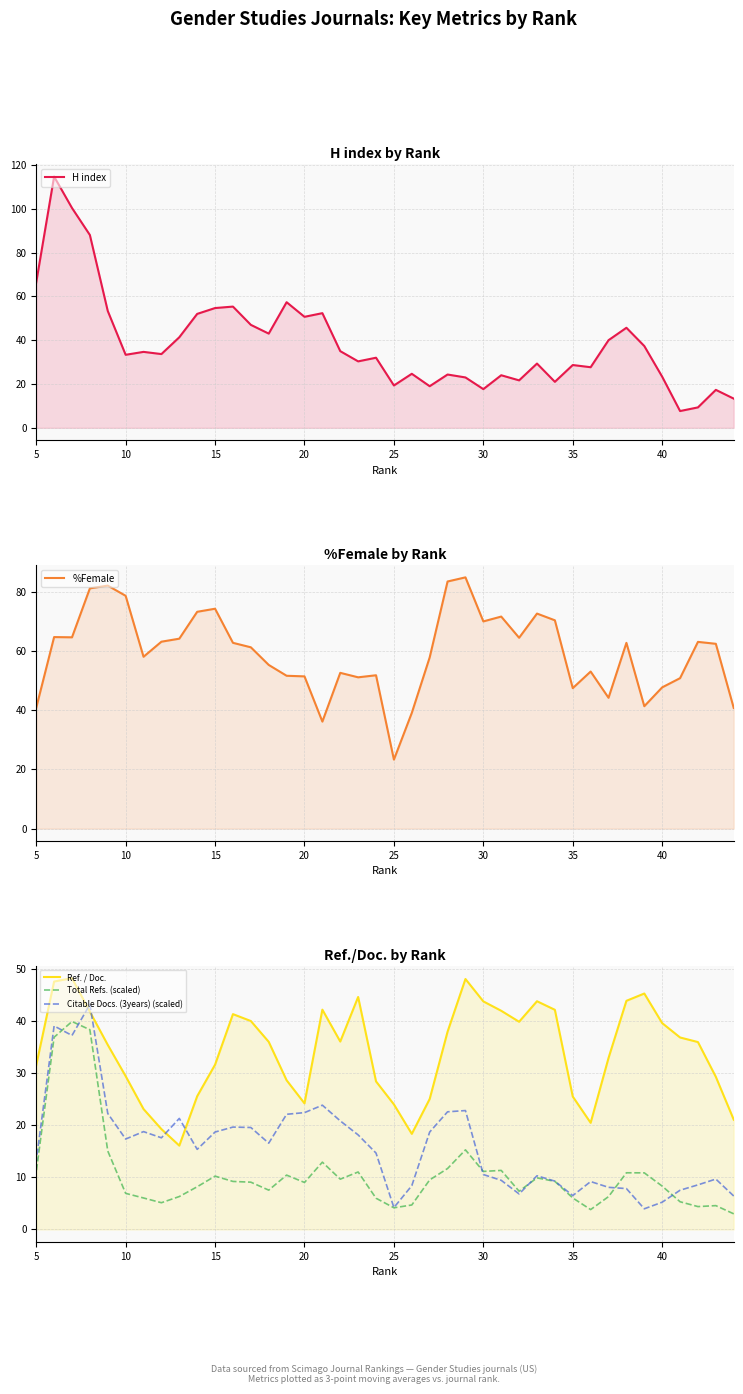

What is the average value of the H index series?

38.7